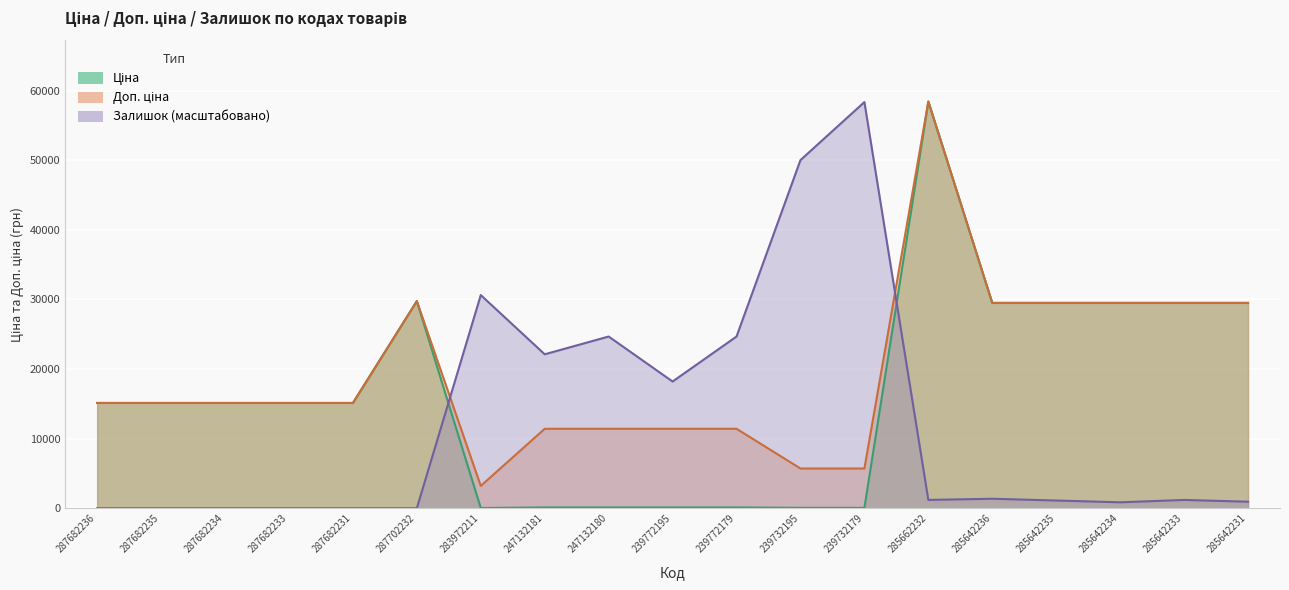

Is it true that Доп. ціна equals 29491.5 at 285642234?

True